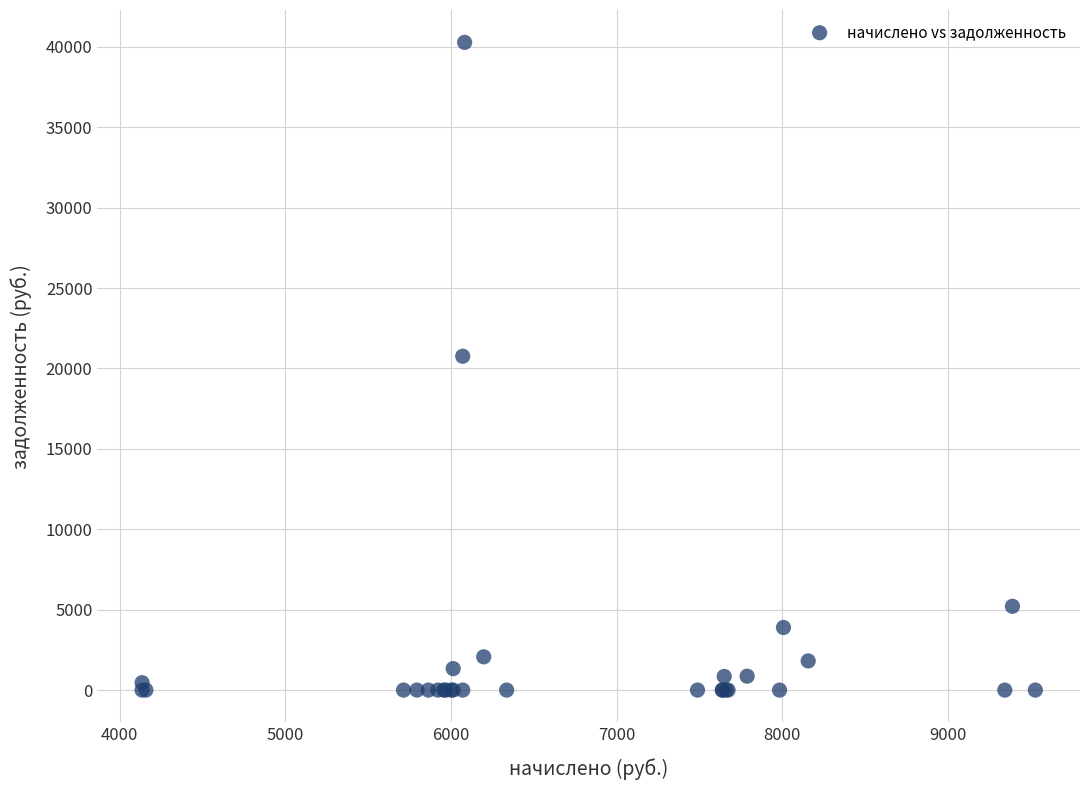

What Y value in the scatter plot is closest to 20137?

20758.5